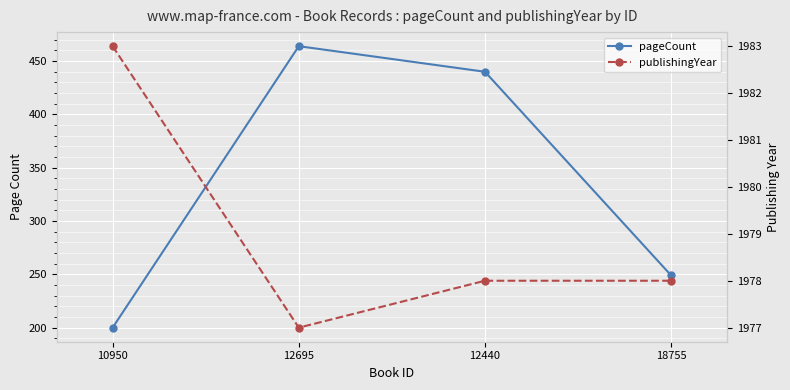

Reading right to left, what are all the values shown in this chart?

pageCount: 18755=249	12440=440	12695=464	10950=200
publishingYear: 18755=1978	12440=1978	12695=1977	10950=1983